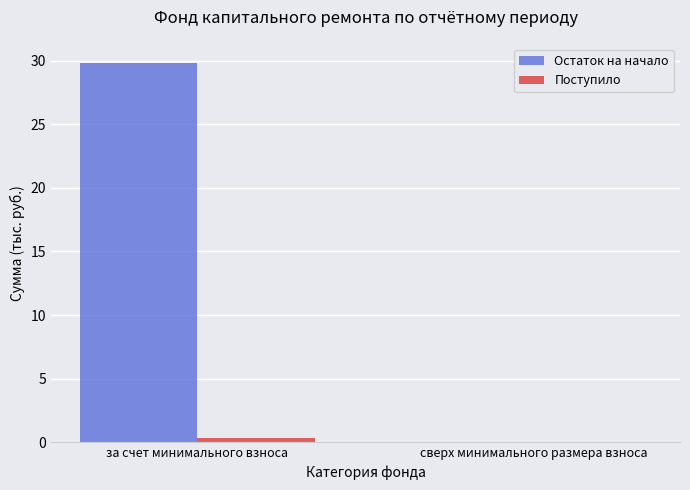

At which category does the chart reach its peak across all series?

за счет минимального взноса